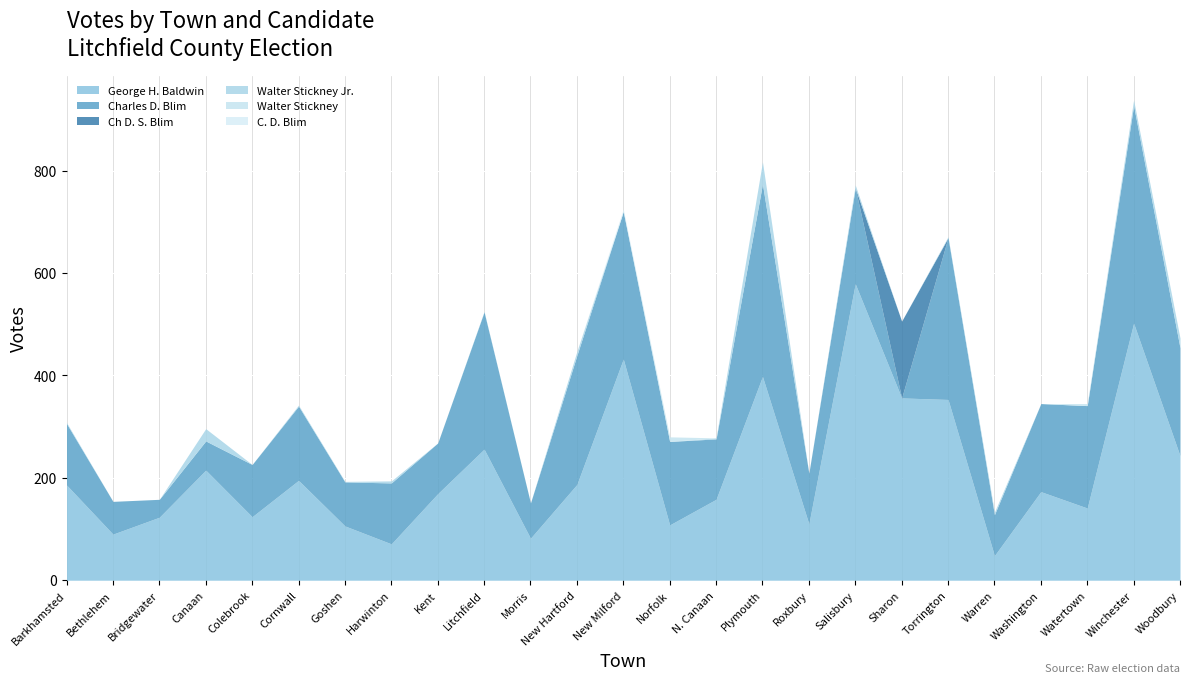

How many data points does each series have?

25